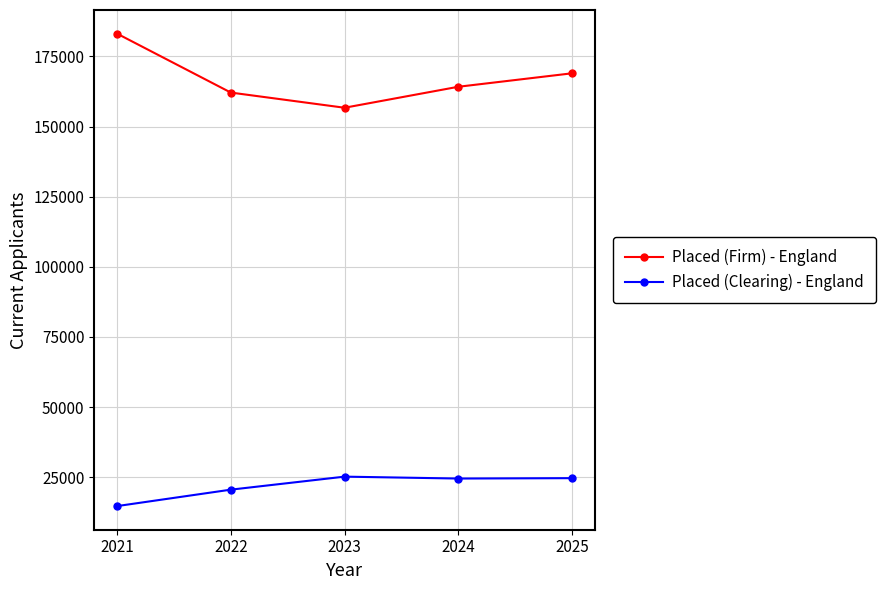

True or false: Placed (Firm) - England and Placed (Clearing) - England cross at least once.

False